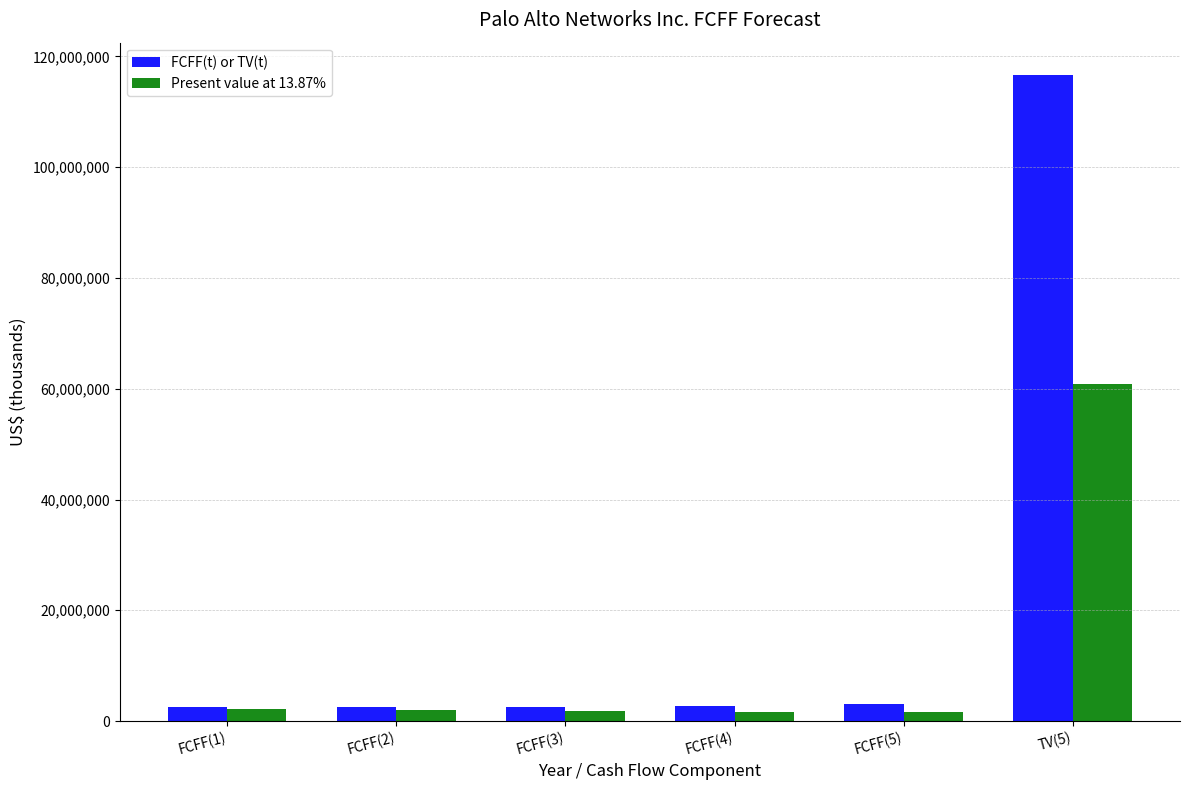

Rank the series at TV(5) from lowest to highest value.

Present value at 13.87%, FCFF(t) or TV(t)